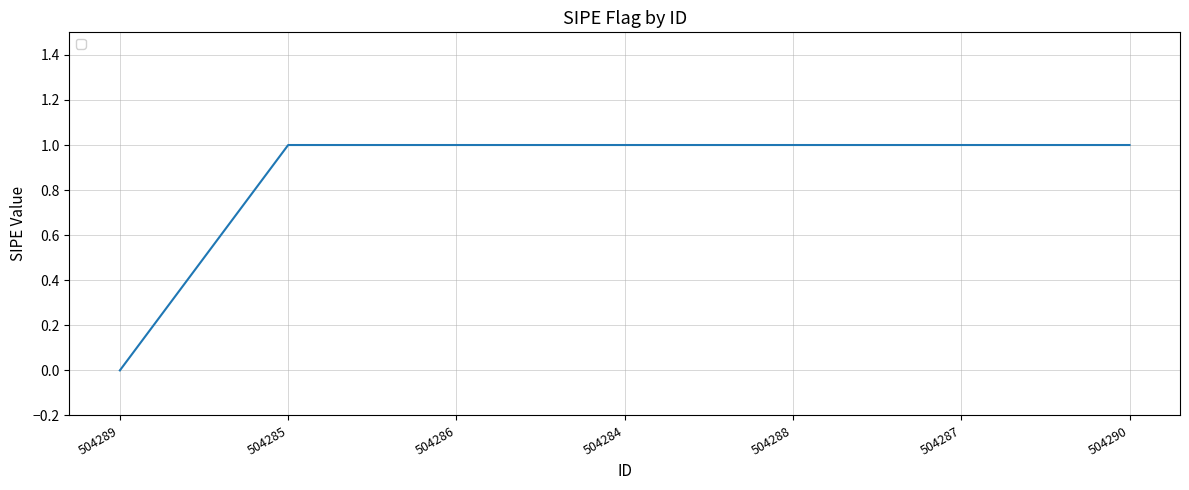

What is the ratio of the value at 504284 to the value at 504287?

1.0